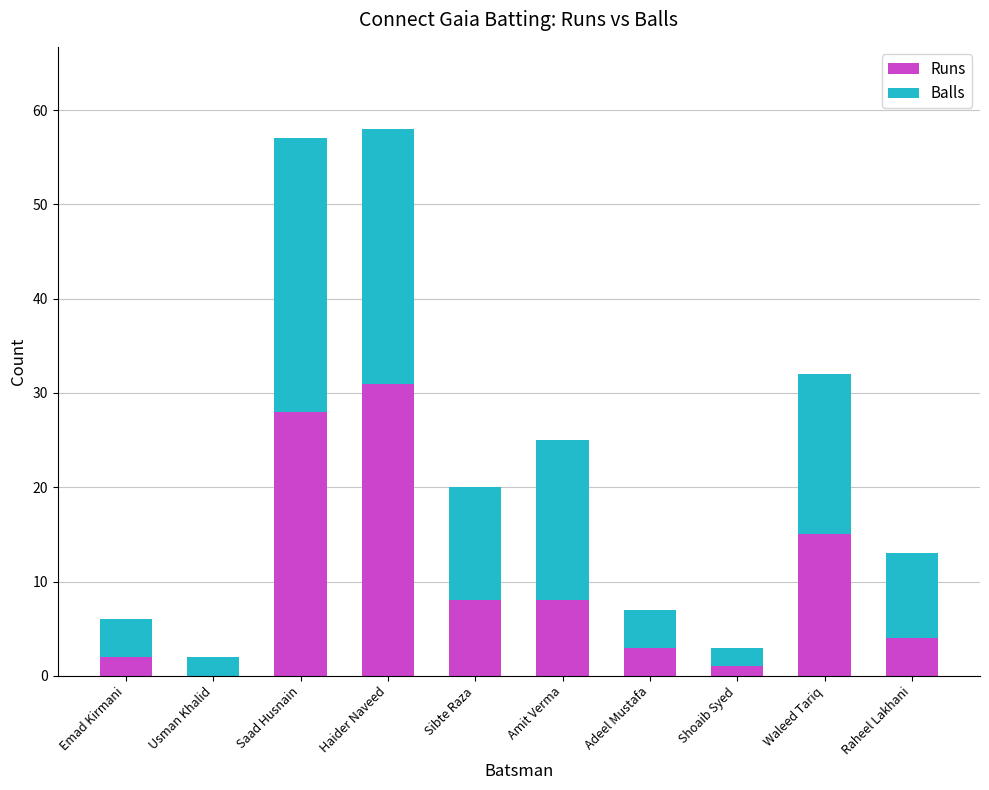

What is the approximate value of Runs at Saad Husnain, to the nearest 10?

30